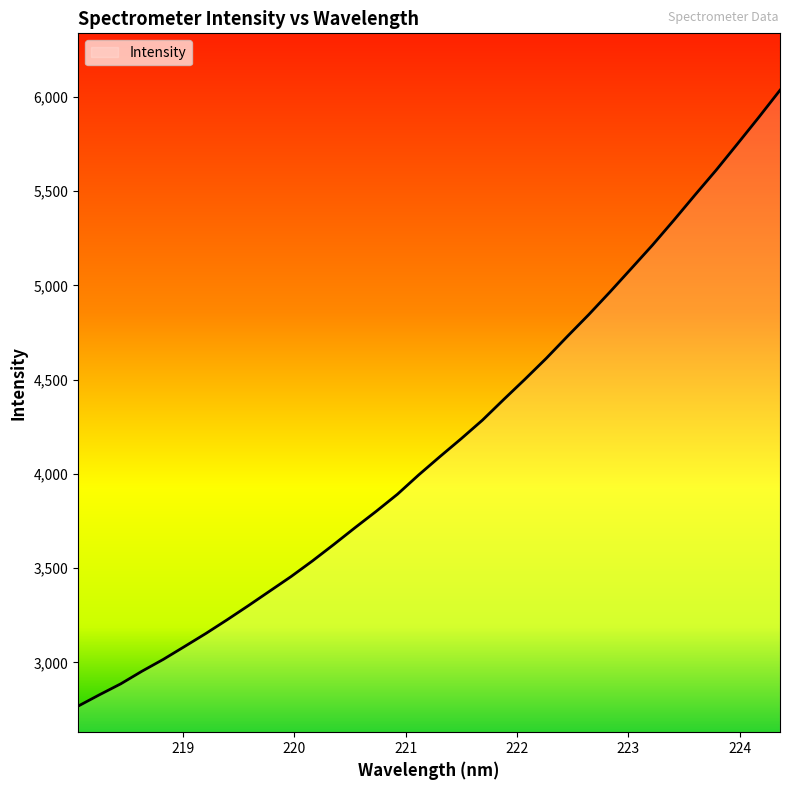

What is the difference between the maximum and minimum values?

3267.0